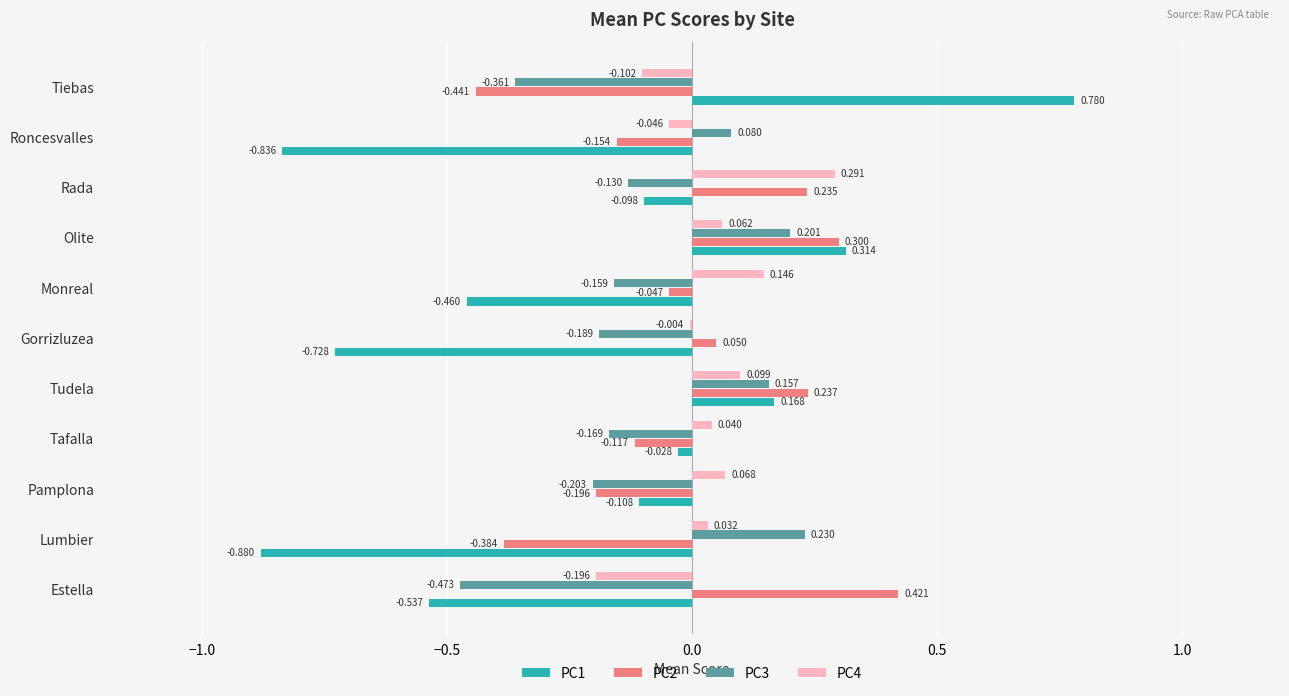

At which label is PC3 closest to 0?

Roncesvalles